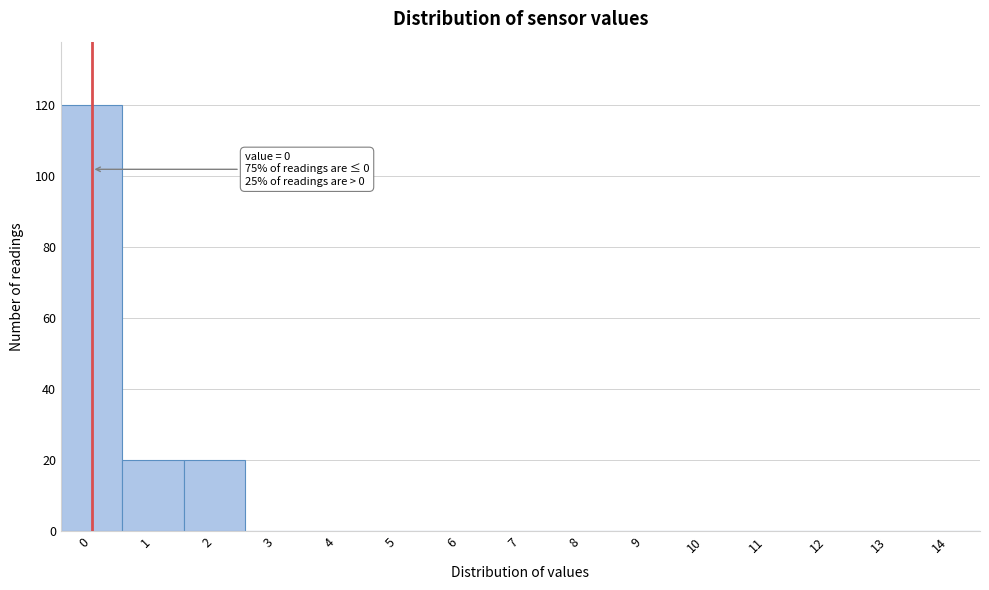

Reading right to left, extract all data points from this chart.

14=0	13=0	12=0	11=0	10=0	9=0	8=0	7=0	6=0	5=0	4=0	3=0	2=20	1=20	0=120